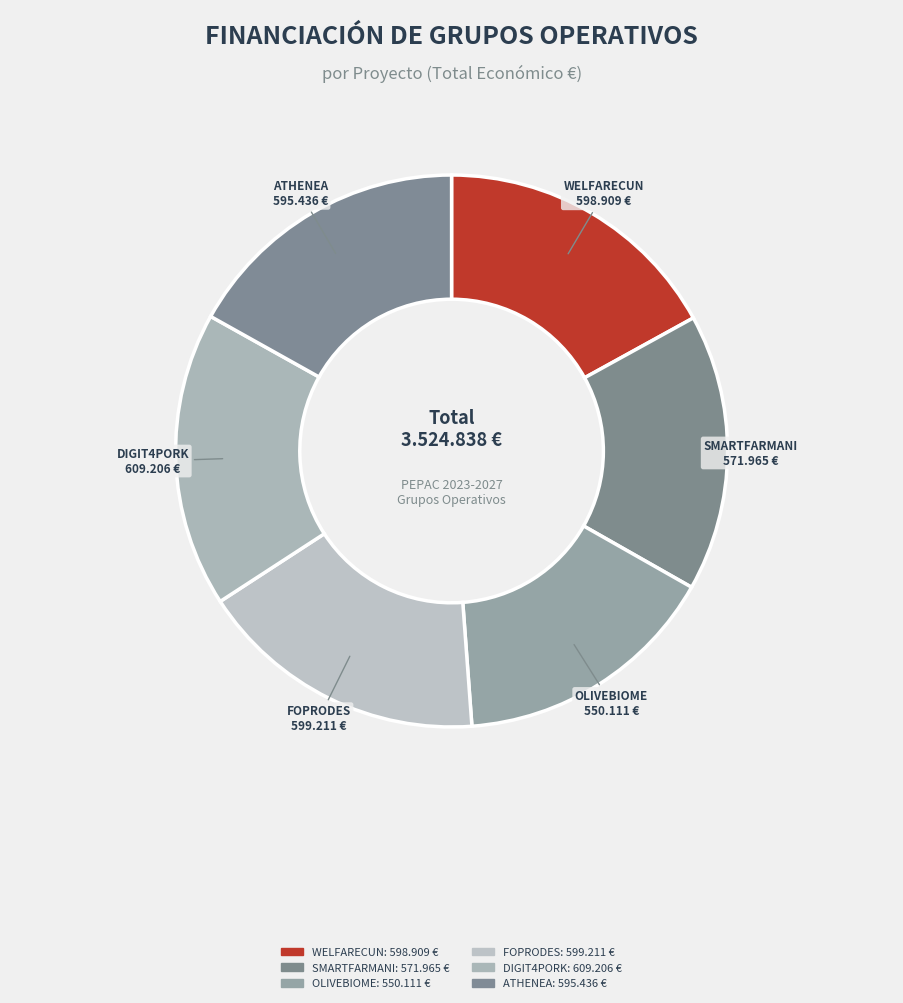

Is it true that WELFARECUN is 17% of the pie?

True